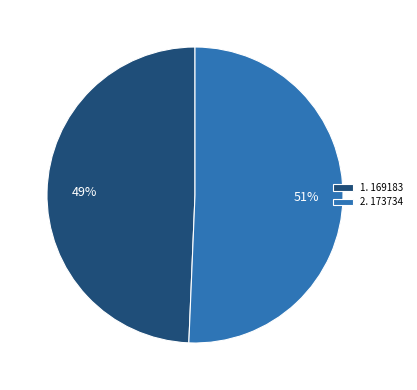

To the nearest percent, what percentage of the pie is 1. 169183?

49%